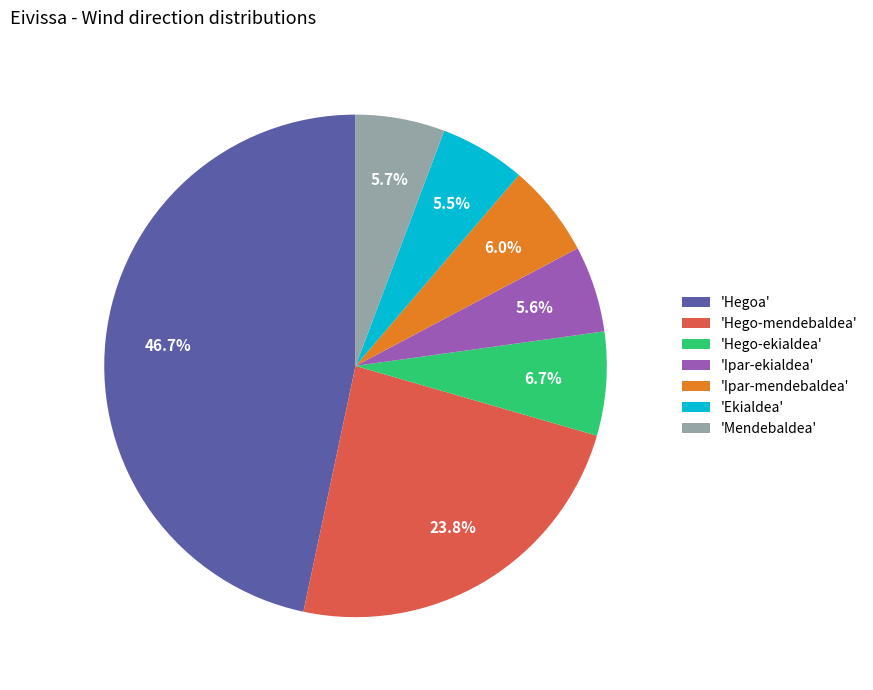

Does 'Hego-mendebaldea' account for over 50% of the chart?

No